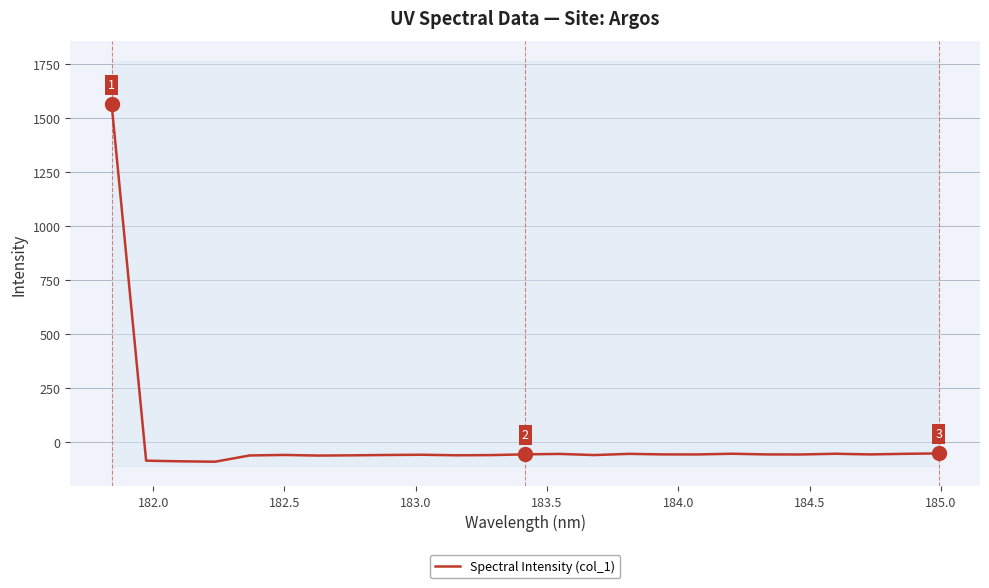

How many lines are shown in the chart?

1